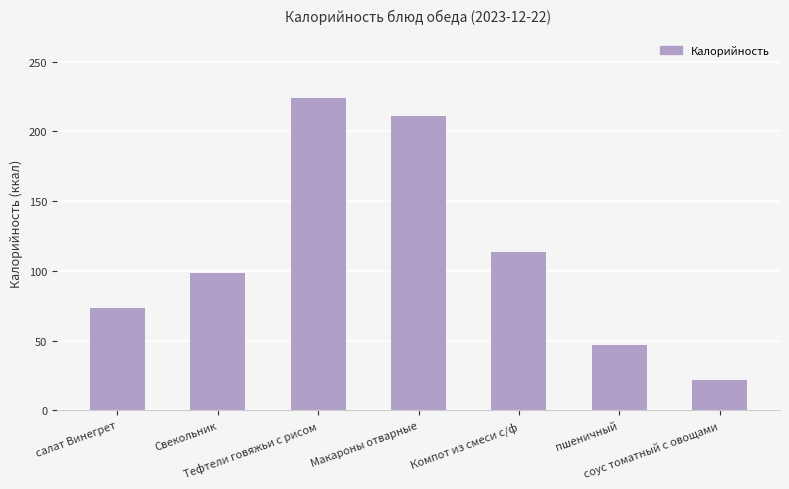

What is the difference between the maximum and minimum values?

202.2